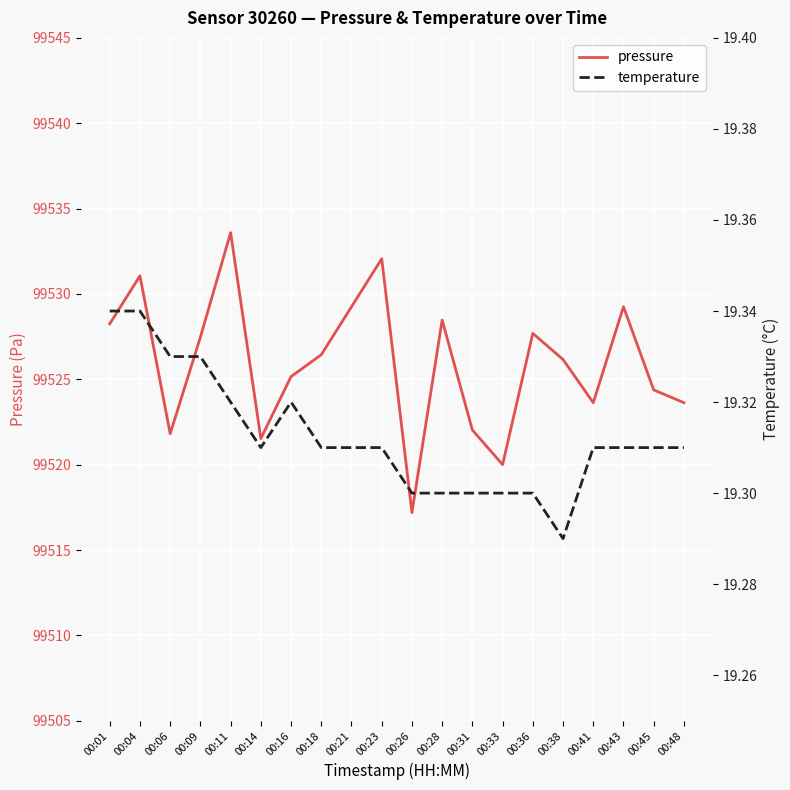

Reading left to right, extract all data points from this chart.

pressure: 99528.2	99531.1	99521.8	99527.5	99533.6	99521.5	99525.2	99526.4	99529.2	99532.1	99517.2	99528.5	99522.0	99520.0	99527.7	99526.2	99523.6	99529.2	99524.4	99523.6
temperature: 19.3	19.3	19.3	19.3	19.3	19.3	19.3	19.3	19.3	19.3	19.3	19.3	19.3	19.3	19.3	19.3	19.3	19.3	19.3	19.3